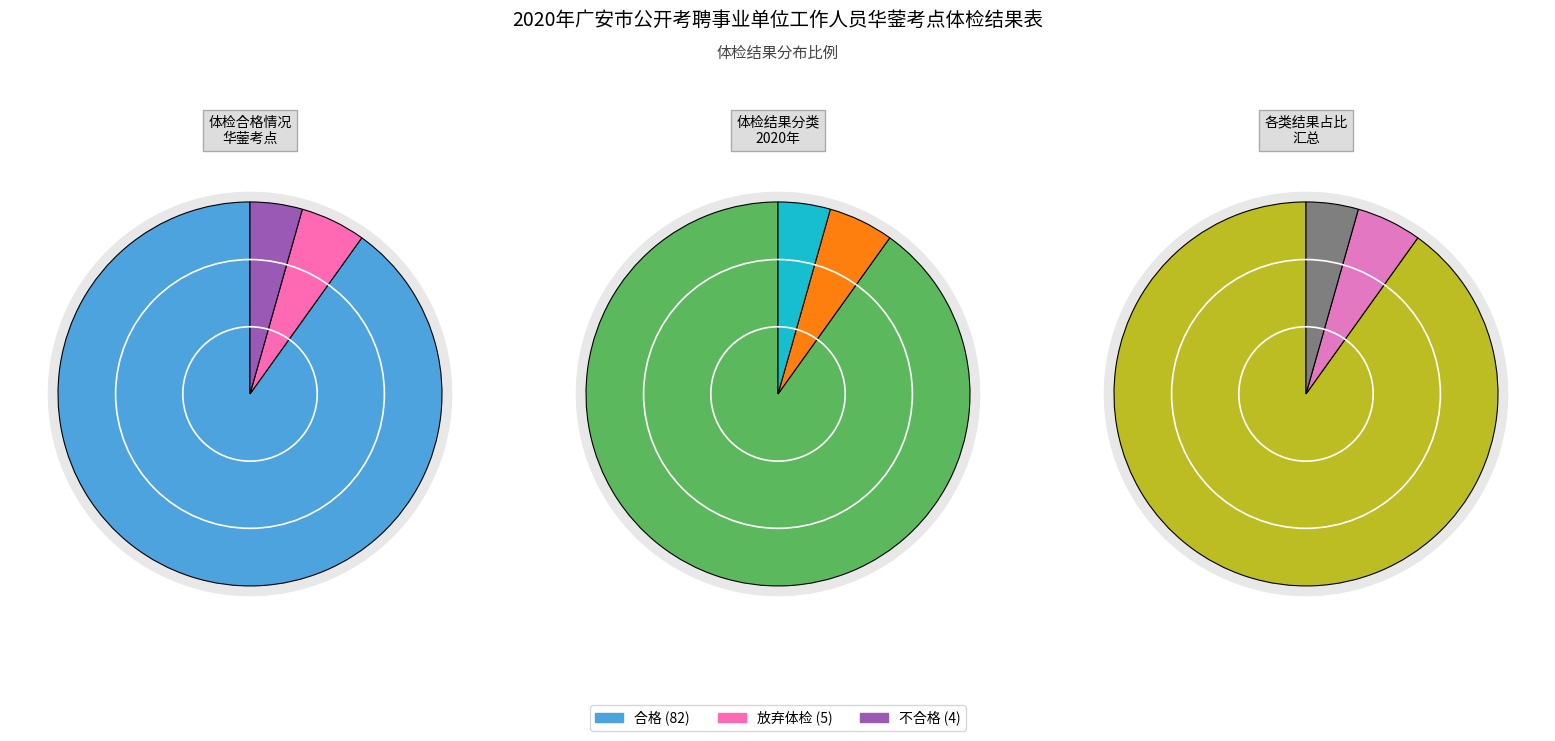

Which has a higher value, 合格 or 放弃体检?

合格